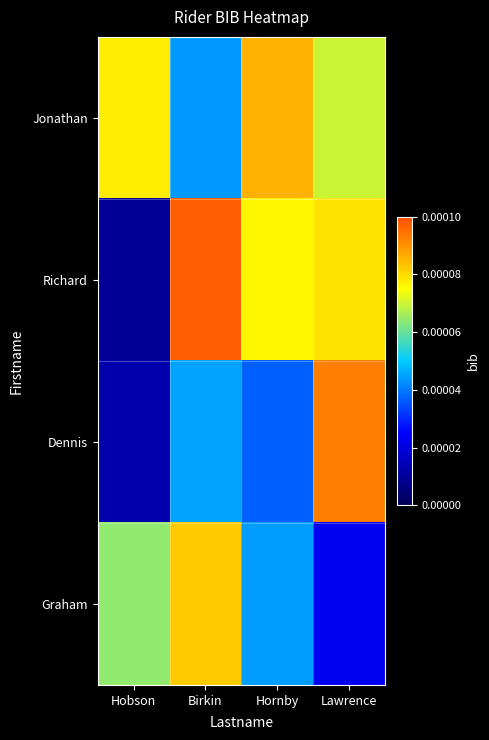

List the series in order of their overall mean, highest first.

Jonathan, Richard, Graham, Dennis